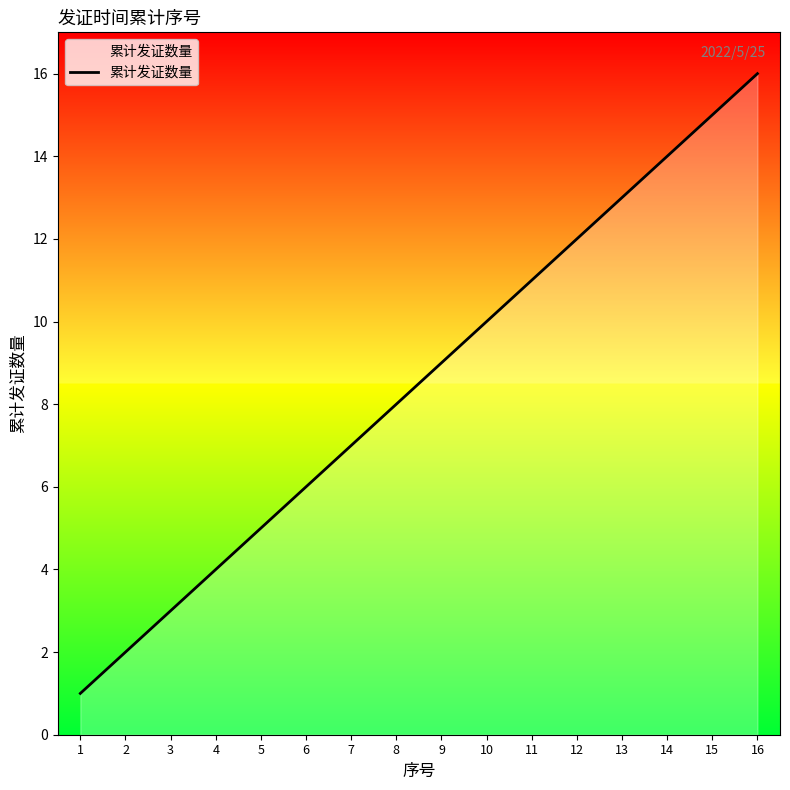

Reading left to right, what are all the values shown in this chart?

1	2	3	4	5	6	7	8	9	10	11	12	13	14	15	16